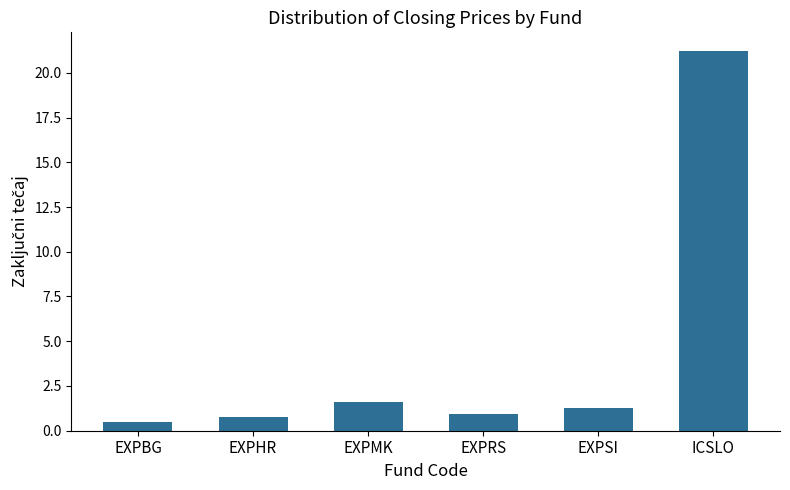

Is it true that the value at ICSLO is 31.0?

False